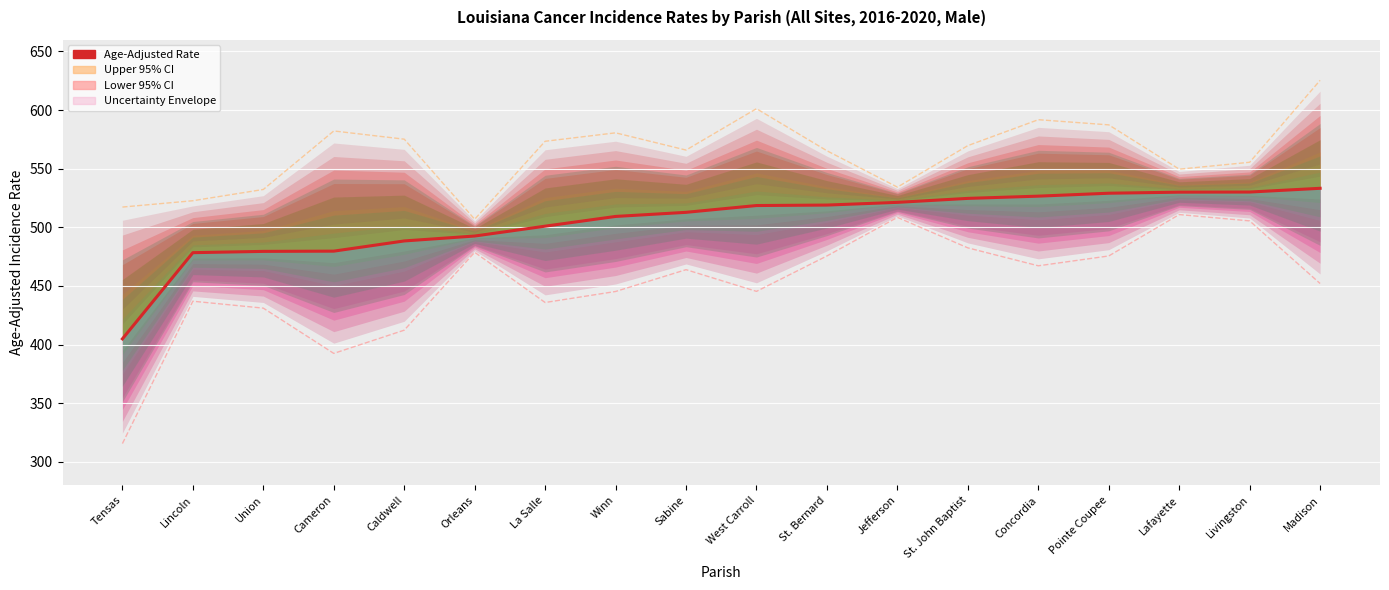

Reading left to right, list all the values displayed in this chart.

Age-Adjusted Rate: Tensas=404.9	Lincoln=478.4	Union=479.5	Cameron=479.7	Caldwell=488.4	Orleans=492.6	La Salle=501.0	Winn=509.3	Sabine=512.8	West Carroll=518.6	St. Bernard=519.0	Jefferson=521.3	St. John Baptist=524.7	Concordia=526.6	Pointe Coupee=529.1	Lafayette=530.0	Livingston=530.1	Madison=533.3
Upper 95% CI: Tensas=517.3	Lincoln=522.7	Union=532.3	Cameron=582.2	Caldwell=575.2	Orleans=506.9	La Salle=573.4	Winn=580.6	Sabine=565.9	West Carroll=601.2	St. Bernard=565.3	Jefferson=534.3	St. John Baptist=569.7	Concordia=591.8	Pointe Coupee=587.4	Lafayette=549.6	Livingston=555.5	Madison=625.4
Lower 95% CI: Tensas=315.6	Lincoln=437.0	Union=431.1	Cameron=392.5	Caldwell=412.3	Orleans=478.7	La Salle=435.9	Winn=445.3	Sabine=463.9	West Carroll=445.4	St. Bernard=475.6	Jefferson=508.5	St. John Baptist=482.5	Concordia=467.2	Pointe Coupee=475.6	Lafayette=510.9	Livingston=505.5	Madison=452.1